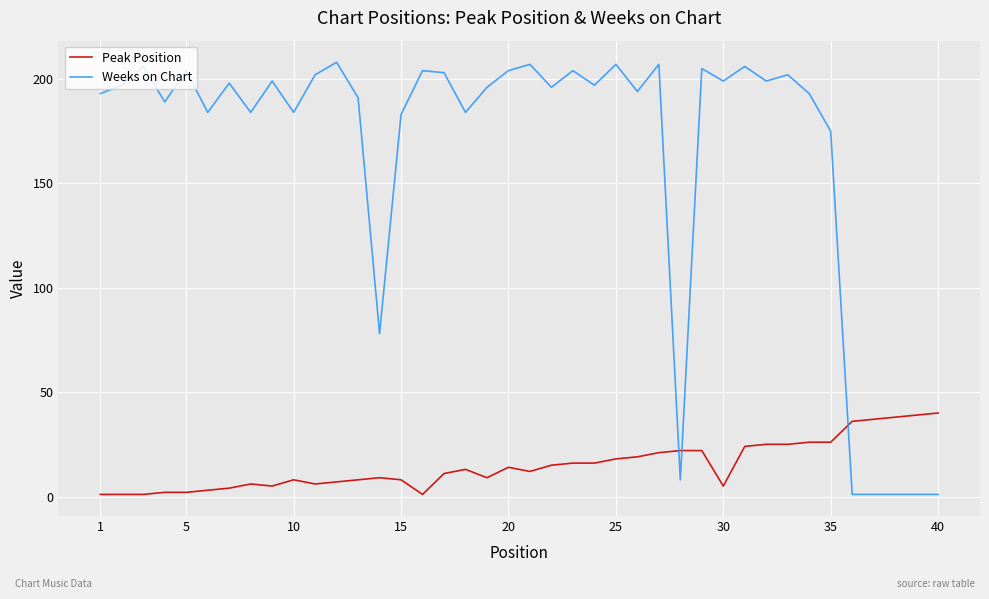

Rank the series by their maximum value, from lowest to highest.

Peak Position, Weeks on Chart